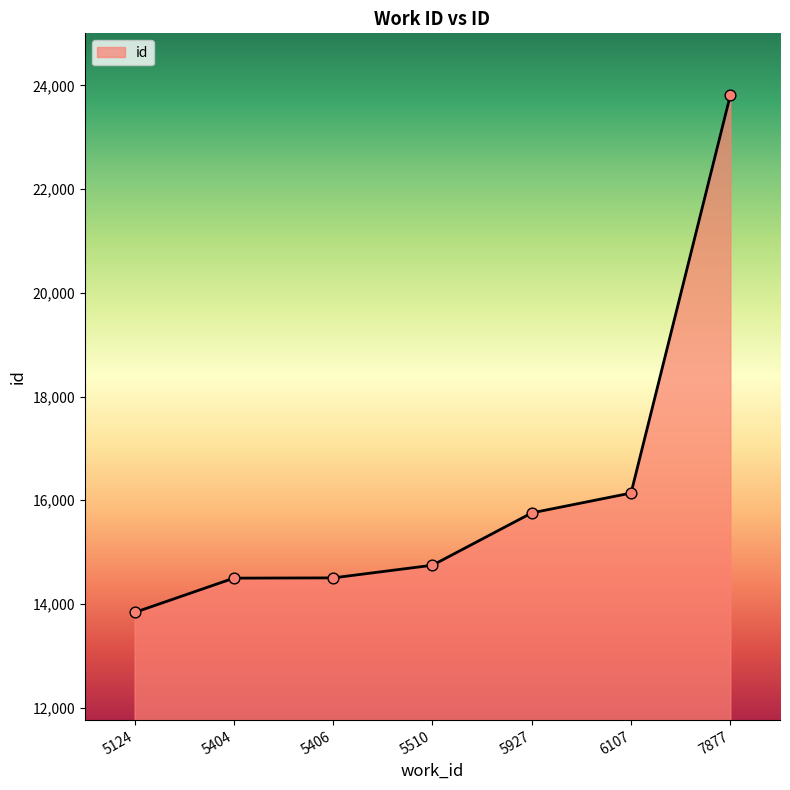

Approximately how many times larger is the value at 5124 compared to 5510?

0.9